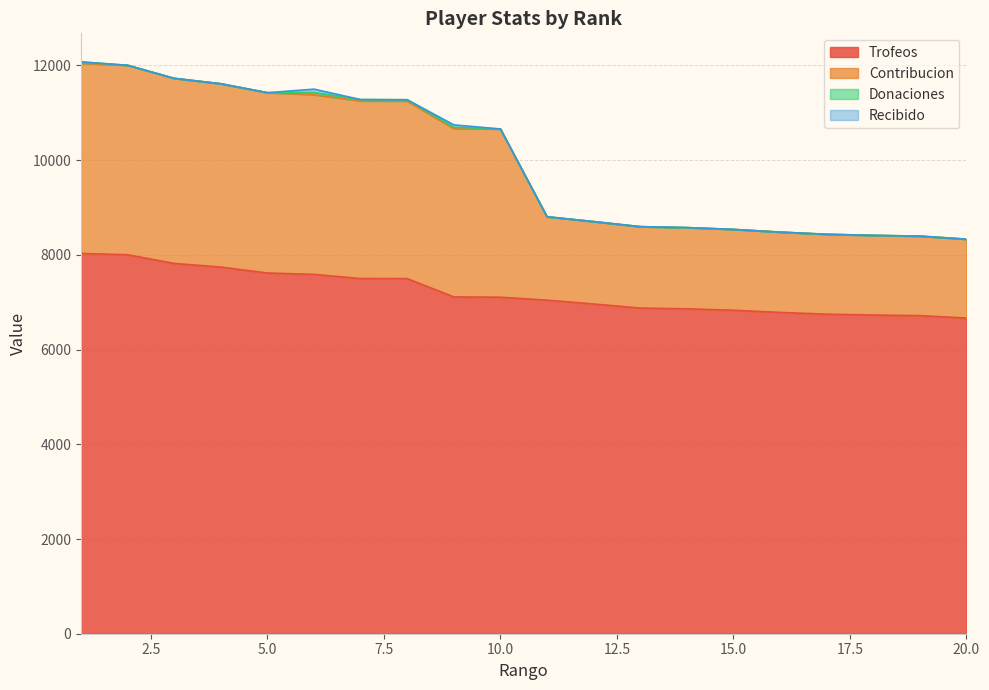

Which category has the lowest value across all series?

20